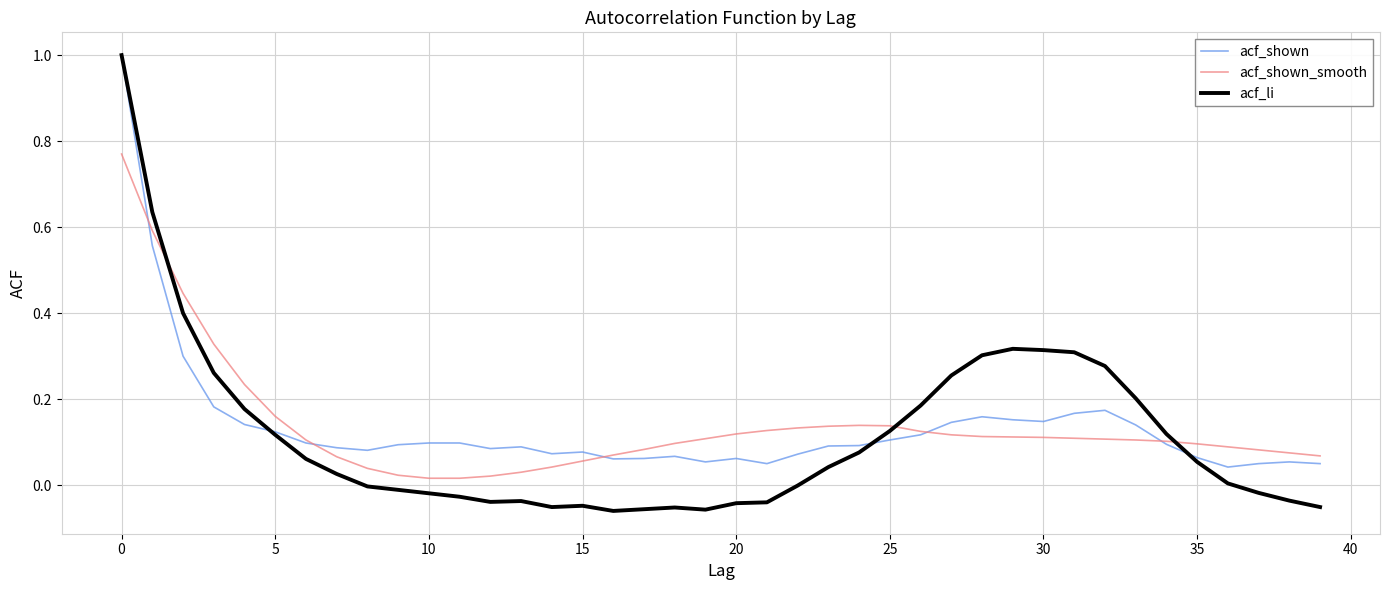

Which series has the largest range (max minus min)?

acf_li